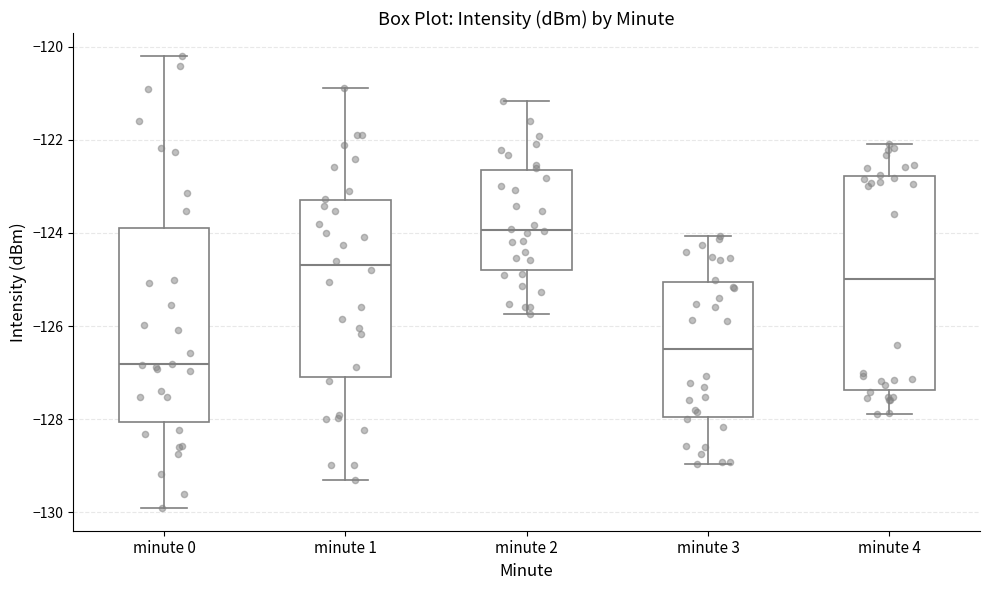

Which box is the tallest, from its lower edge to its upper edge?

minute 4